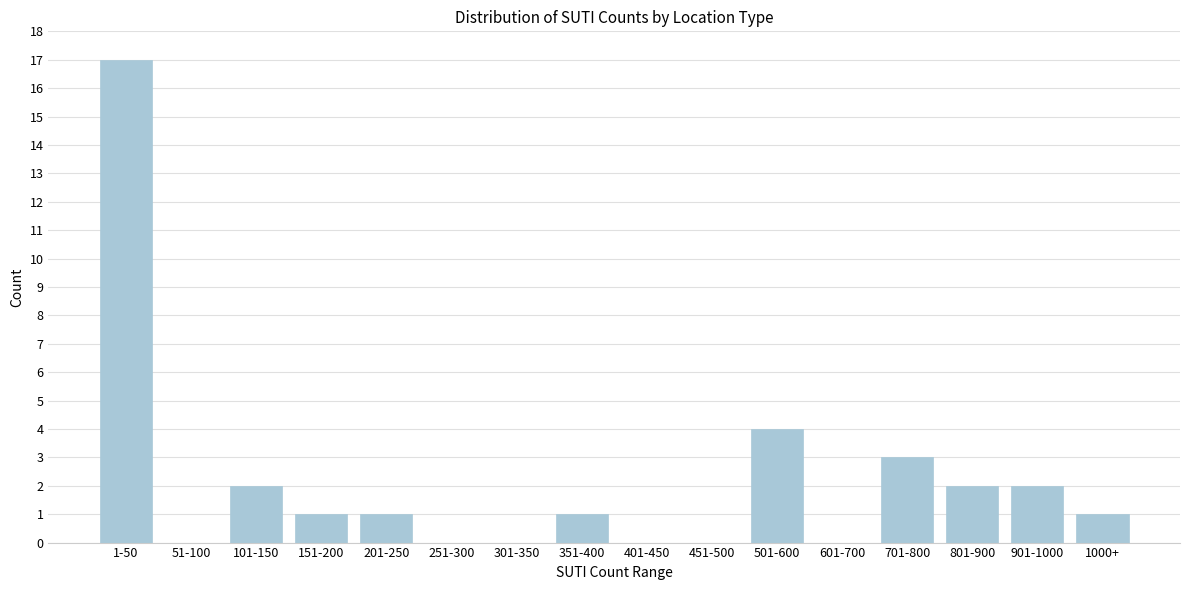

Reading left to right, what are all the values shown in this chart?

1-50=17	51-100=0	101-150=2	151-200=1	201-250=1	251-300=0	301-350=0	351-400=1	401-450=0	451-500=0	501-600=4	601-700=0	701-800=3	801-900=2	901-1000=2	1000+=1